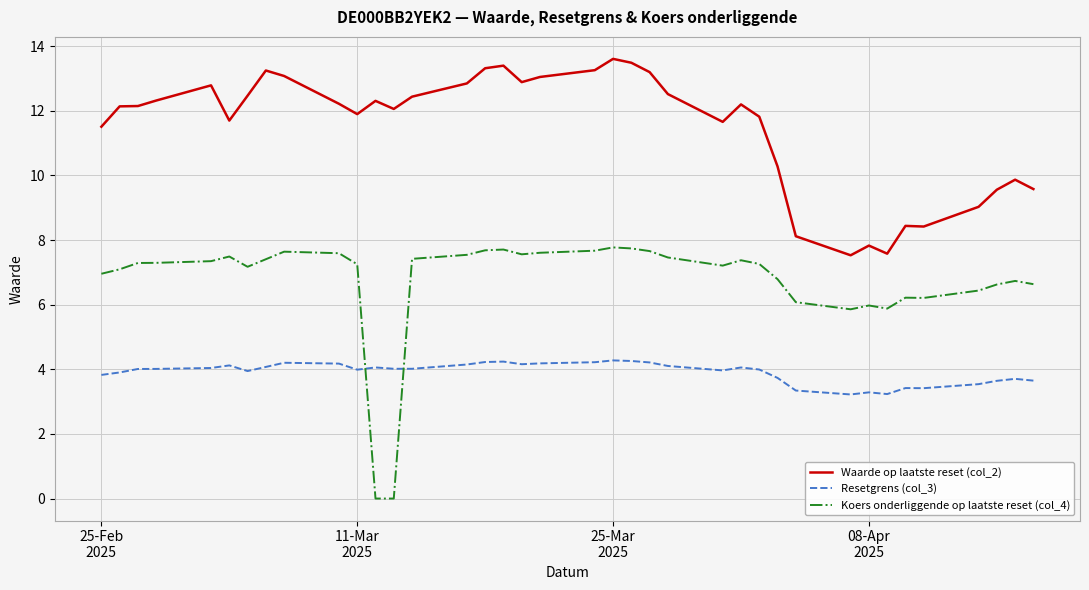

Which series has the largest total across all categories?

Waarde op laatste reset (col_2)